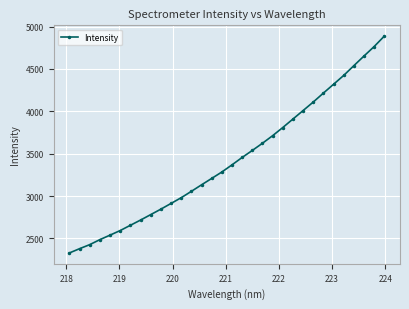

What is the value of the 17th point from the left?

3367.8